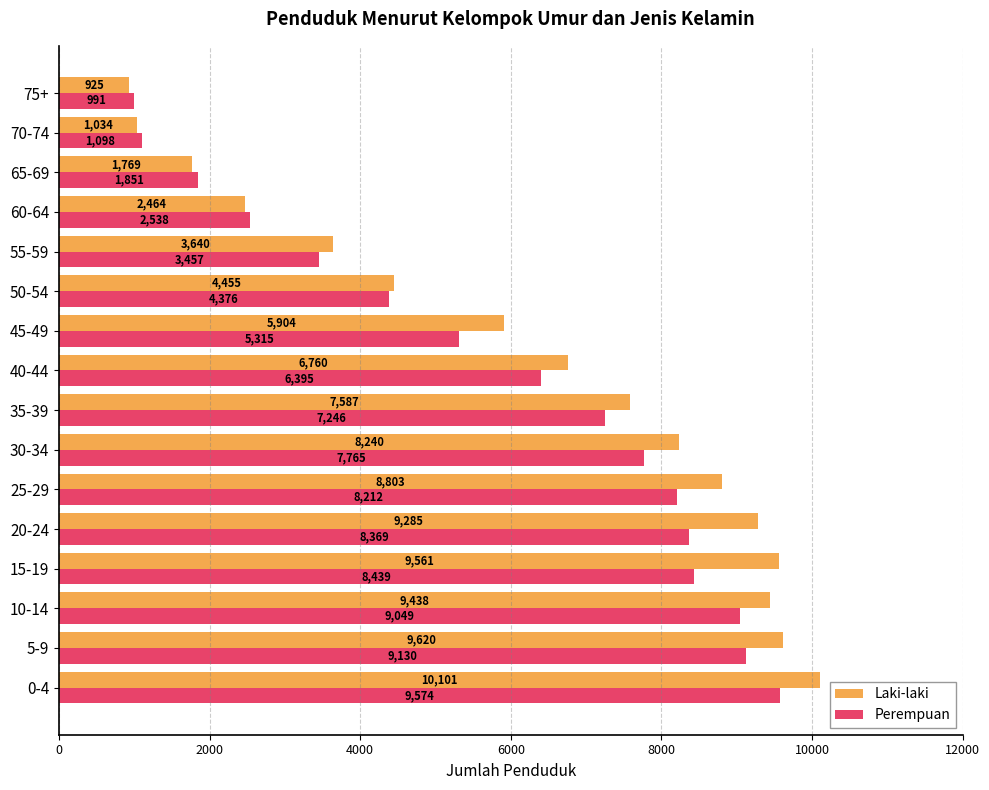

Rank the categories by Perempuan value from lowest to highest.

75+, 70-74, 65-69, 60-64, 55-59, 50-54, 45-49, 40-44, 35-39, 30-34, 25-29, 20-24, 15-19, 10-14, 5-9, 0-4